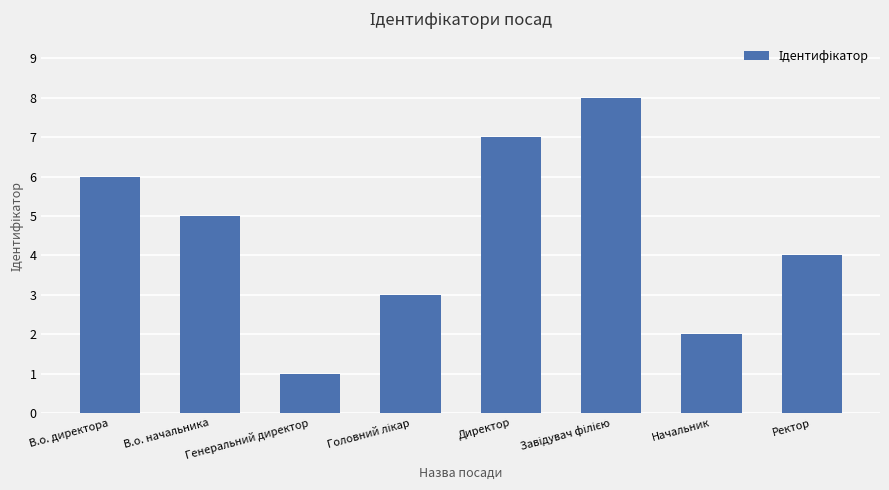

What position from the right is Начальник?

2